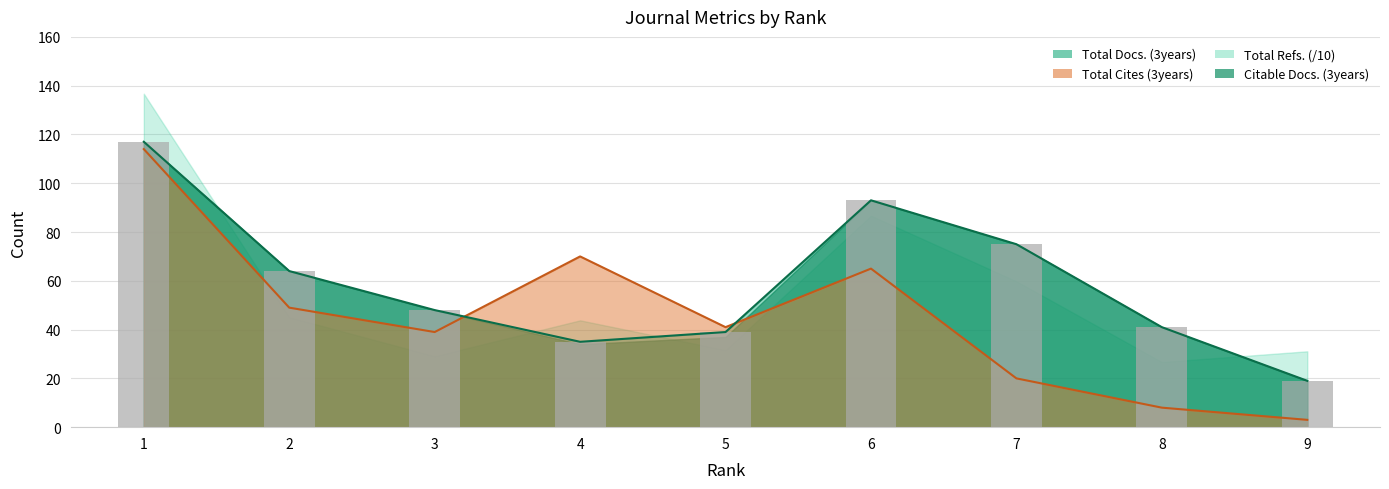

True or false: Citable Docs. (3years) has a value of 73 at 8.

False